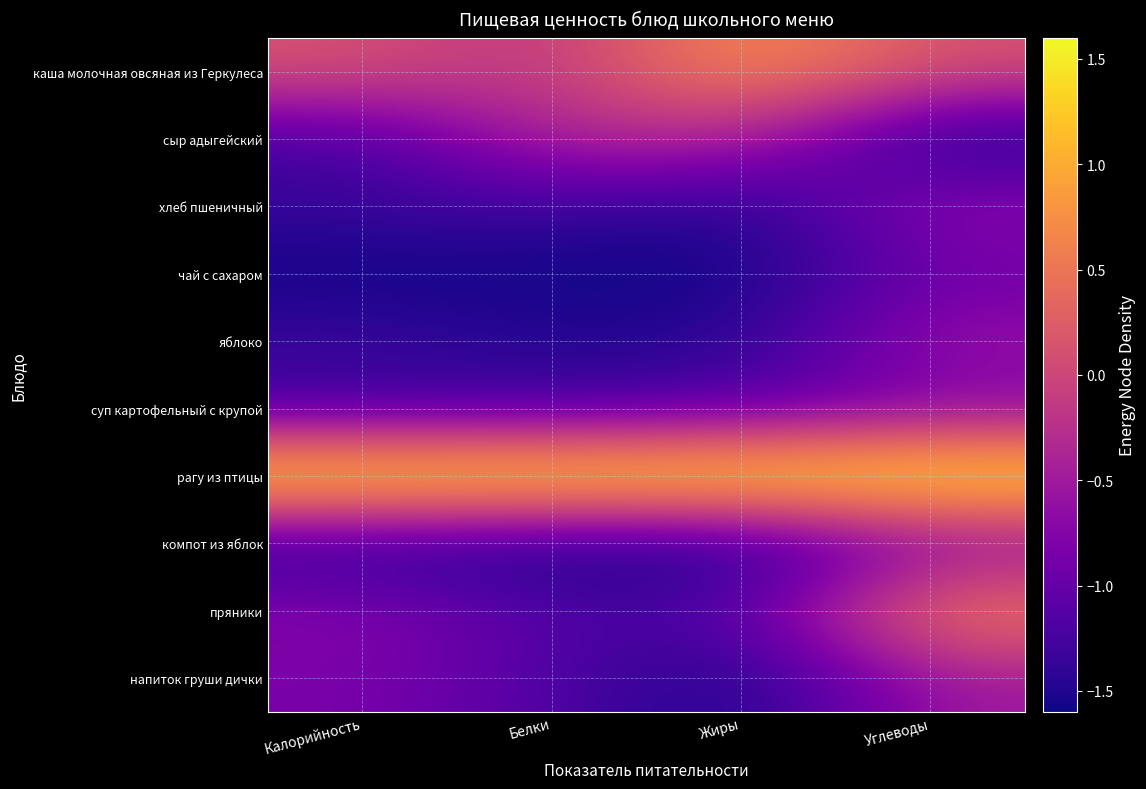

Rank the series at Белки from lowest to highest value.

чай с сахаром, компот из яблок, яблоко, хлеб пшеничный, суп картофельный с крупой, пряники, напиток груши дички, сыр адыгейский, каша молочная овсяная из Геркулеса, рагу из птицы